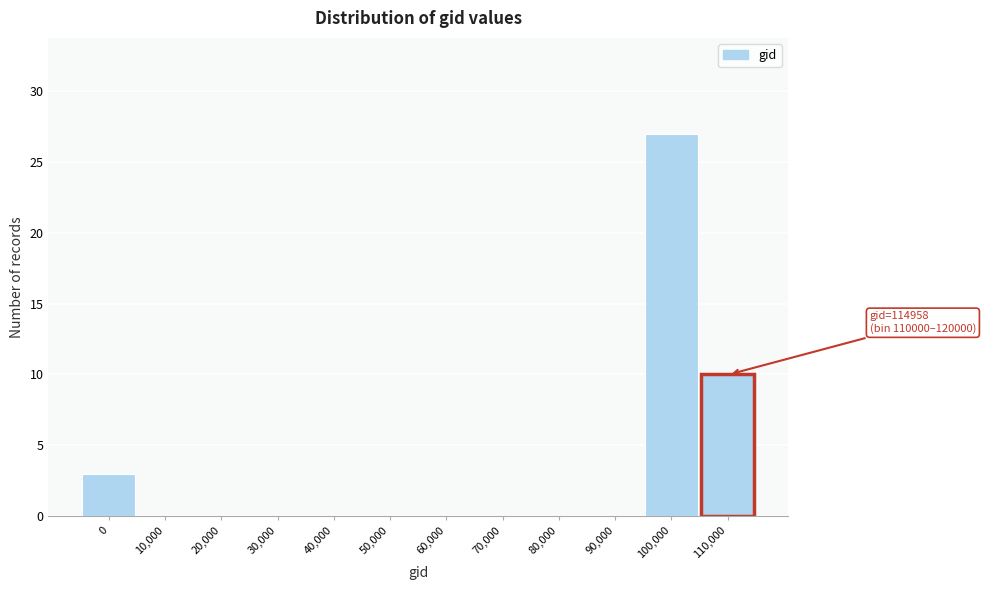

Reading right to left, transcribe all the data shown in this chart.

110,000=10	100,000=27	90,000=0	80,000=0	70,000=0	60,000=0	50,000=0	40,000=0	30,000=0	20,000=0	10,000=0	0=3